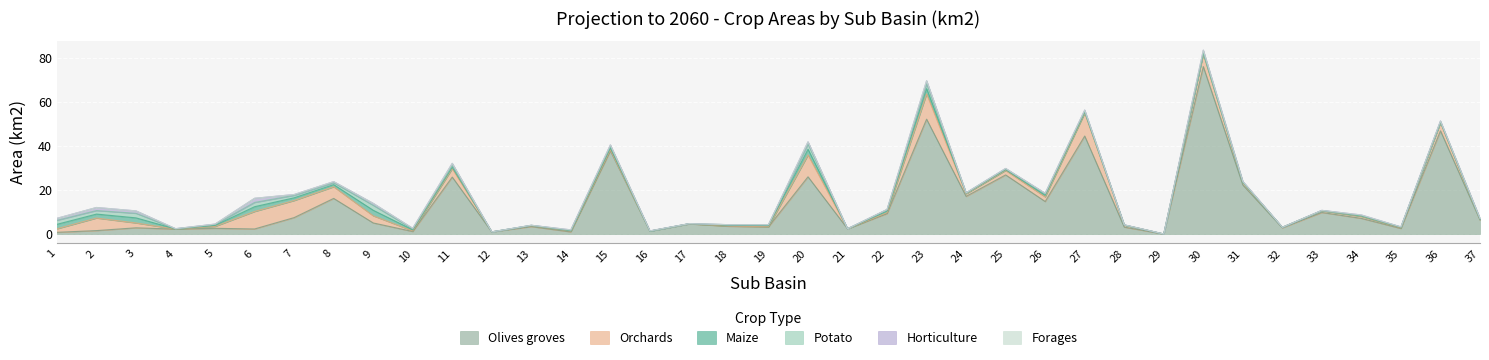

At which category does Olives groves reach its first local peak?

3